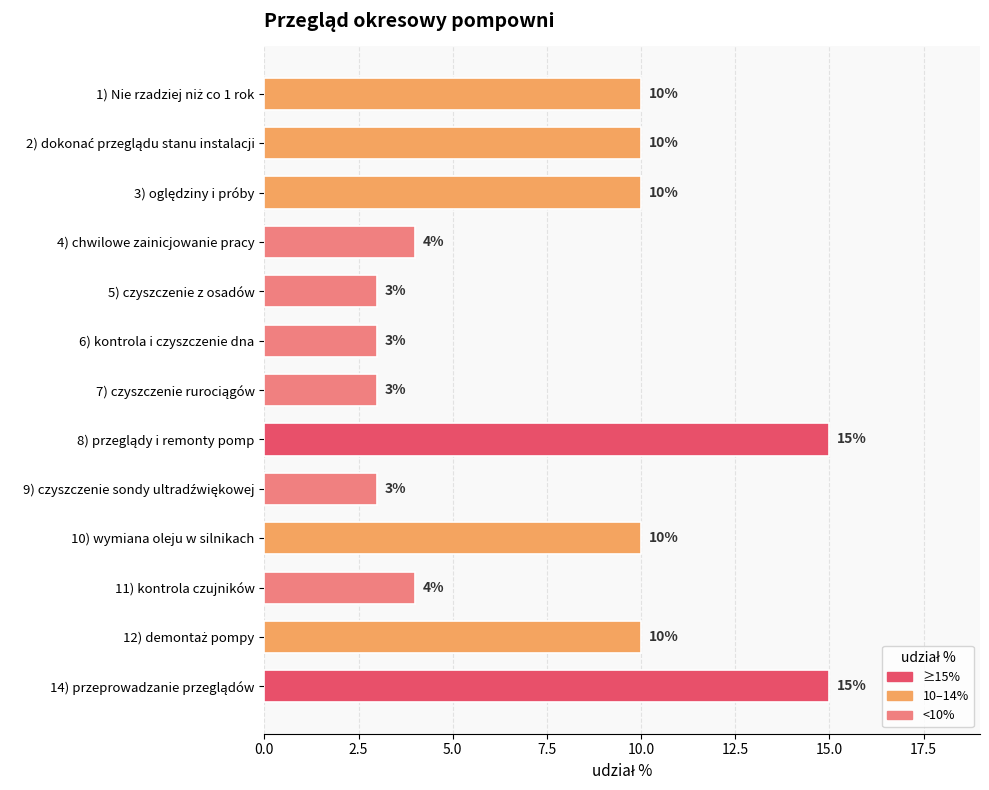

Is it true that the value at 6) kontrola i czyszczenie dna is 2?

False